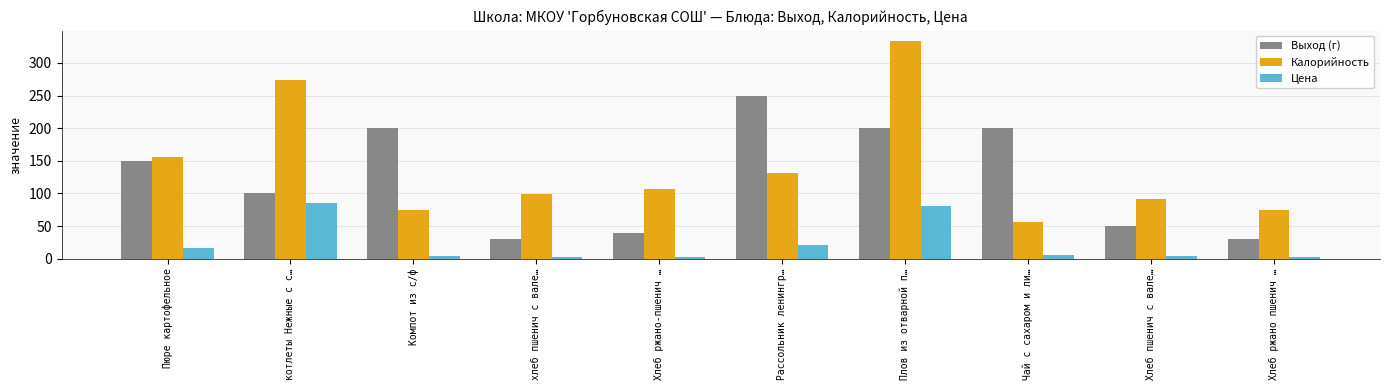

What is the difference between the maximum and minimum values in the Цена series?

84.0